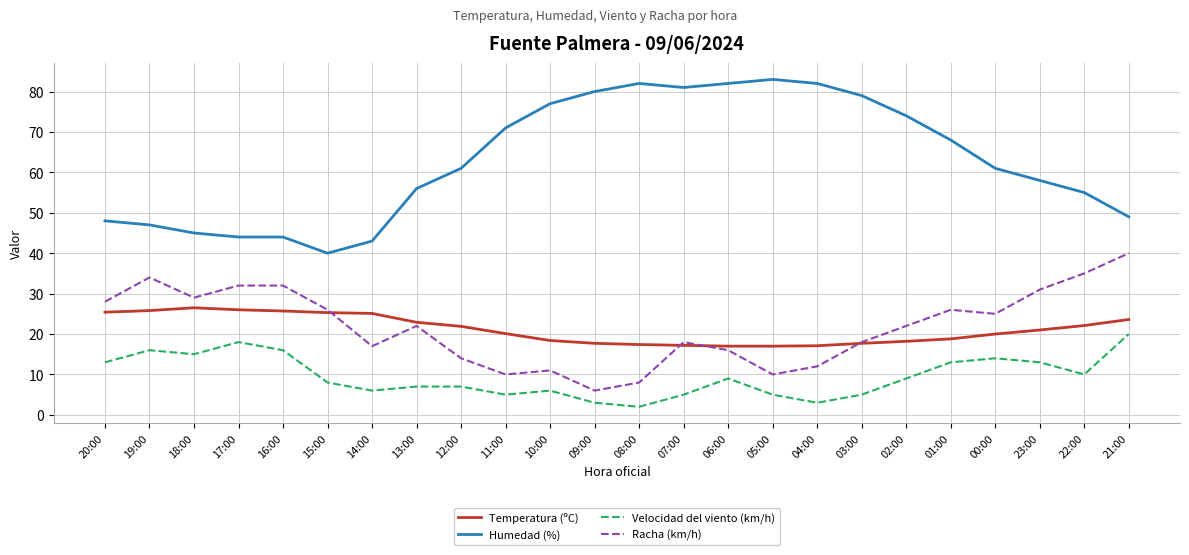

Which series changed the most between 19:00 and 05:00?

Humedad (%)